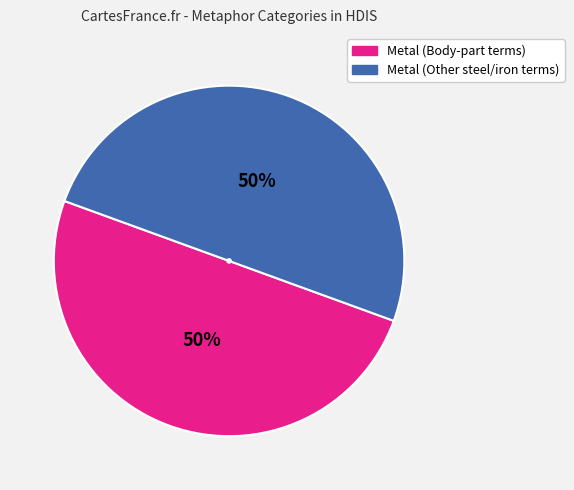

To the nearest percent, what is the average slice percentage?

50%